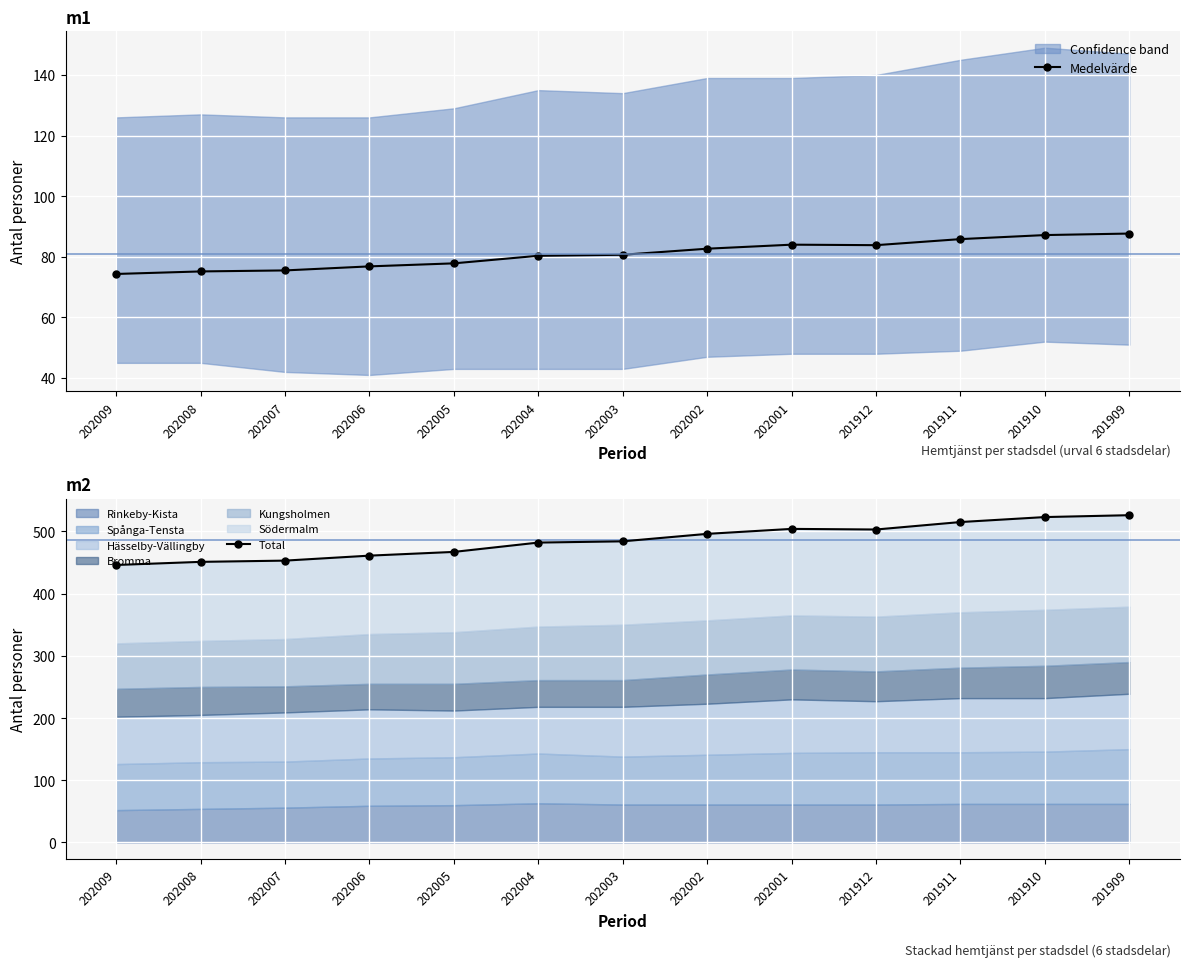

The value of Medelvärde at 201910 is 87.2. True or false?

True